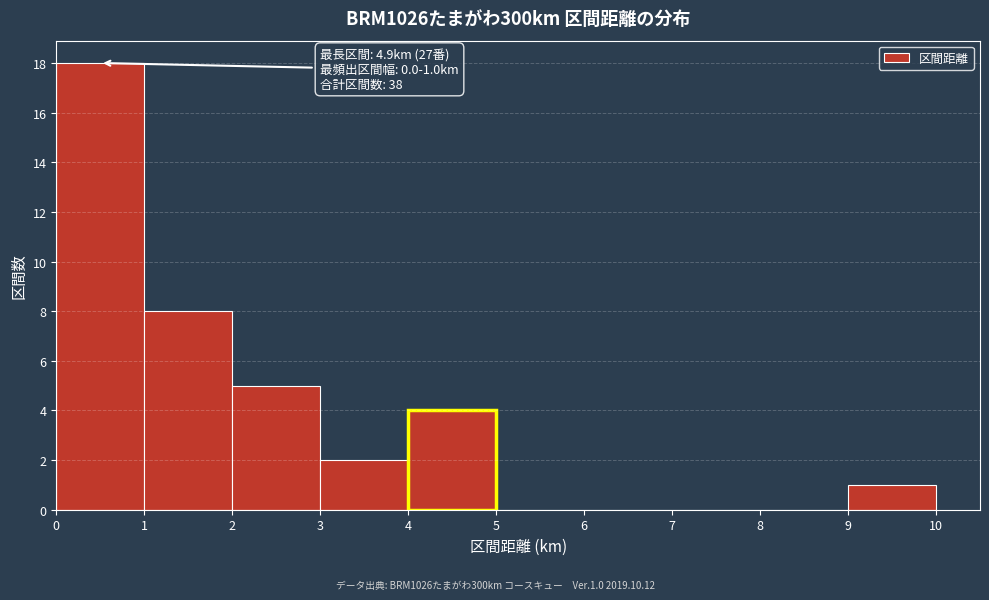

Over which range of the x-axis is the bar tallest?

0 to 1